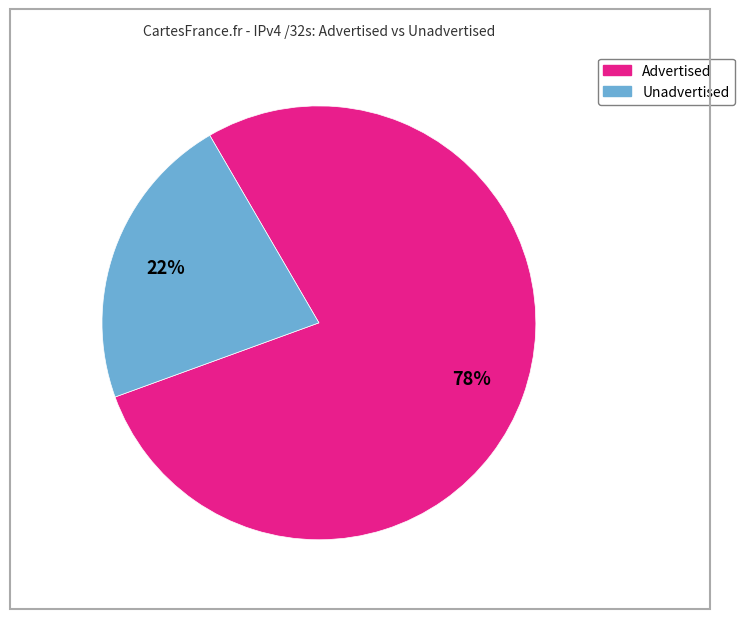

How many slices are in this pie chart?

2